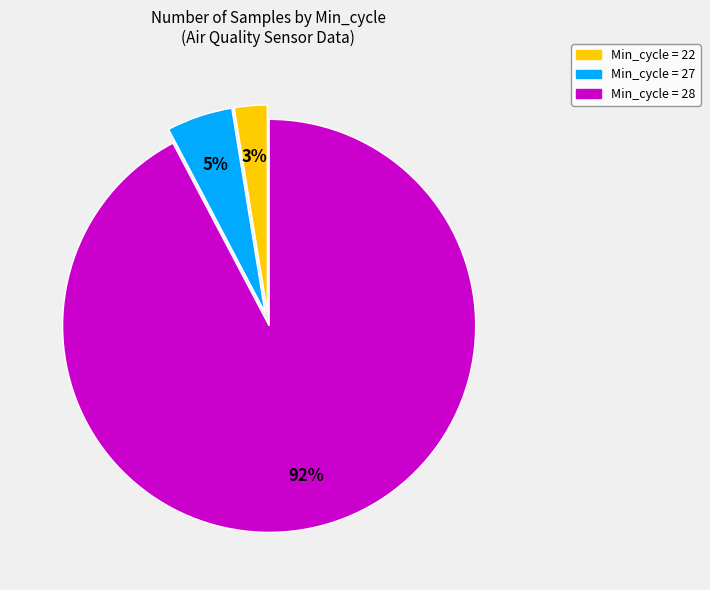

To the nearest percent, what is the average slice percentage?

33%